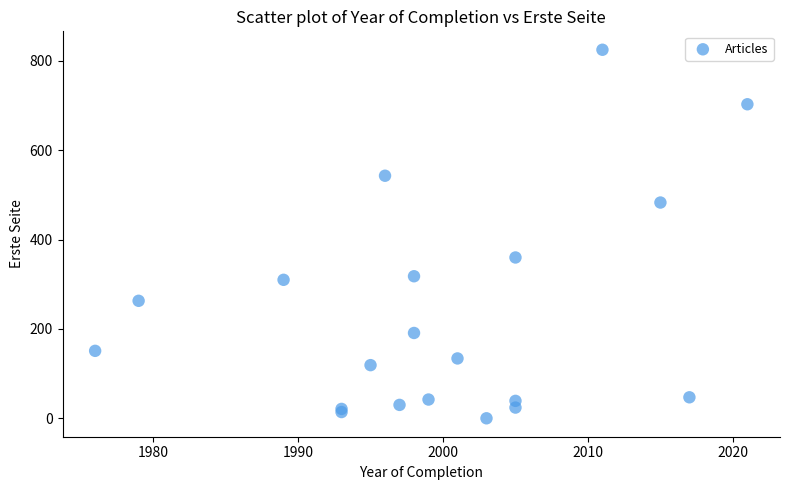

What Y value in the scatter plot is closest to 412?

360